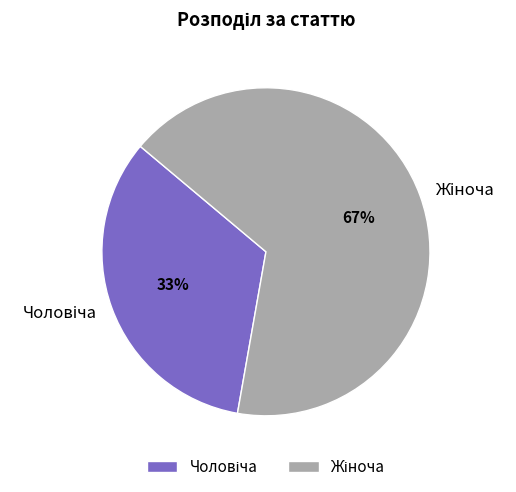

Does any single category account for the majority?

Yes